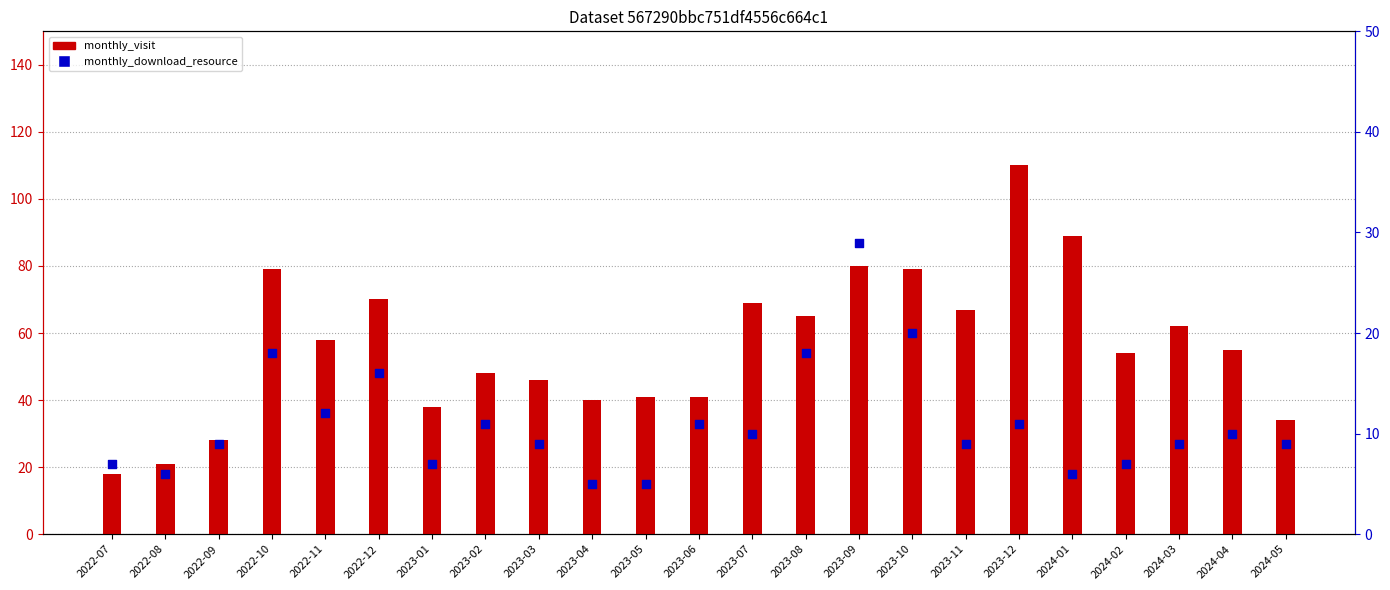

What are all the series names shown in the legend?

monthly_visit, monthly_download_resource